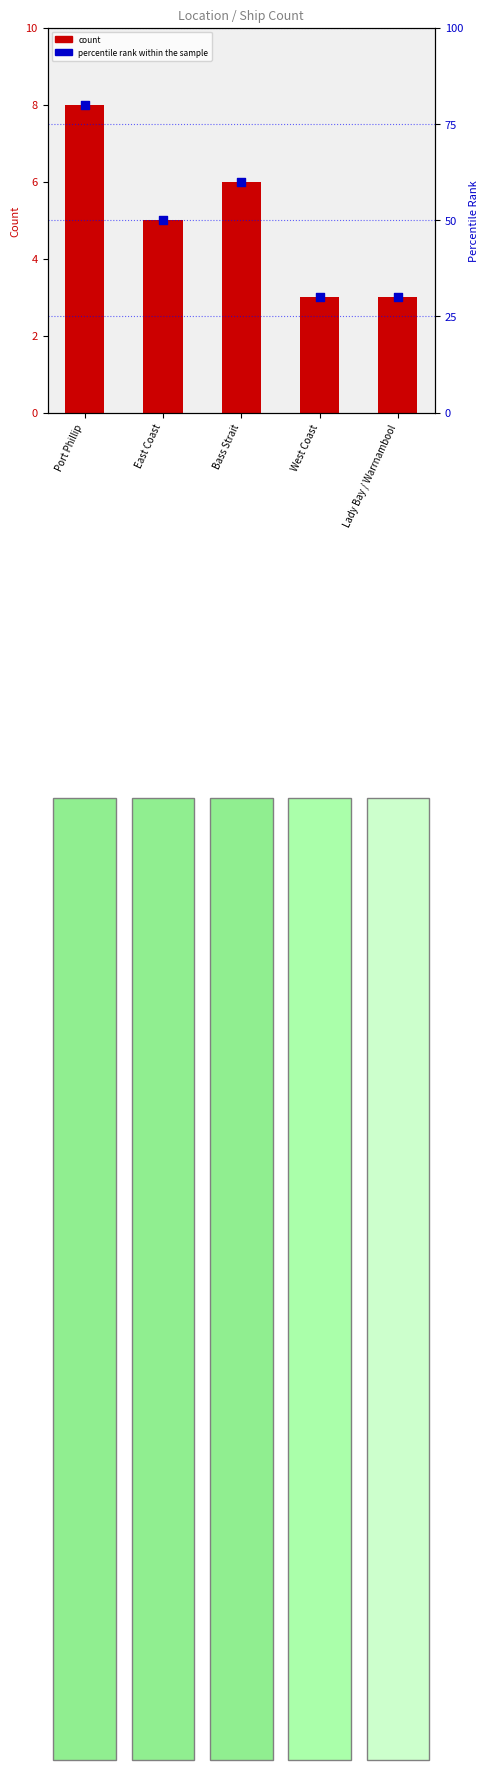

Which series reaches the minimum Y coordinate?

count